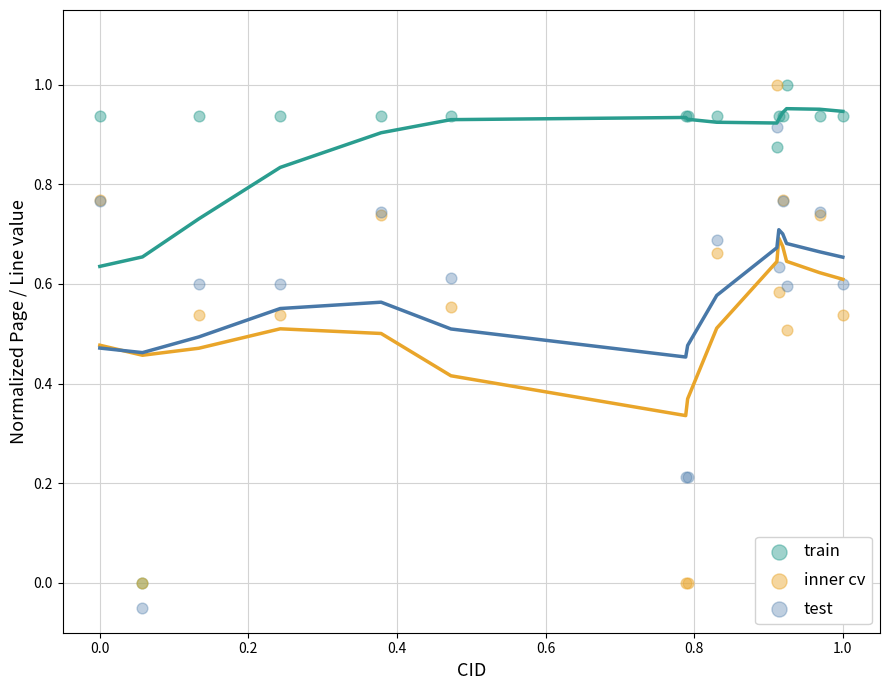

Which series reaches the minimum Y coordinate?

test